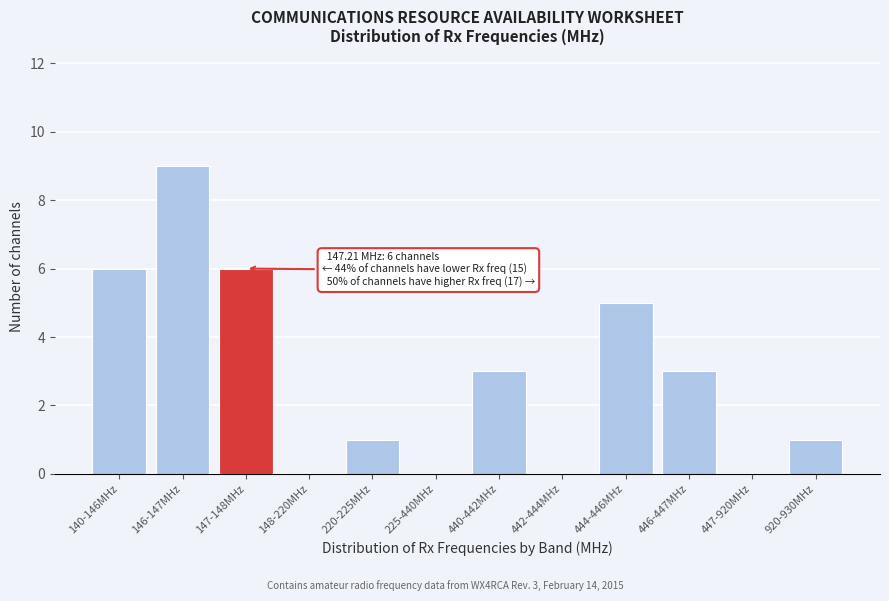

Reading left to right, transcribe all the data shown in this chart.

140-146MHz=6	146-147MHz=9	147-148MHz=6	148-220MHz=0	220-225MHz=1	225-440MHz=0	440-442MHz=3	442-444MHz=0	444-446MHz=5	446-447MHz=3	447-920MHz=0	920-930MHz=1